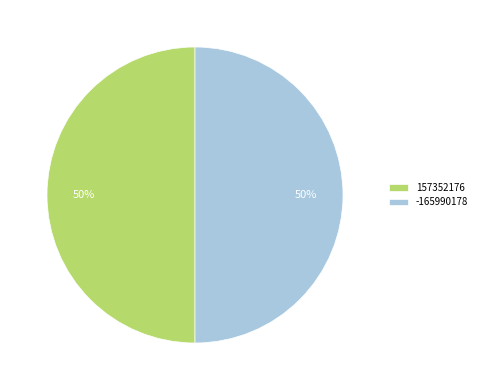

To the nearest percent, what is the average slice percentage?

50%